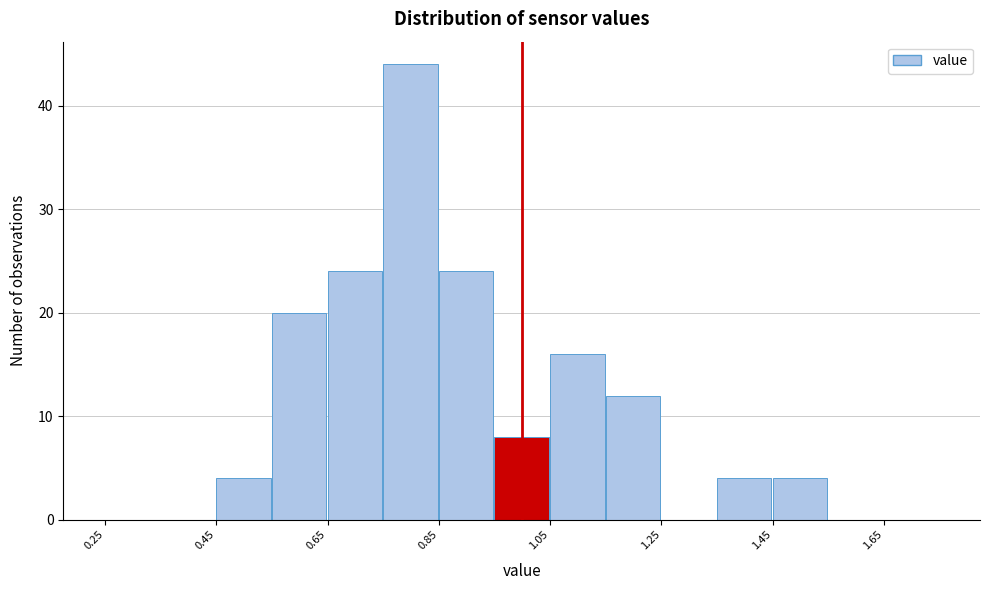

What is the height of the bar covering 1.35 to 1.45 on the x-axis? Neither the bar edges nor the heights are printed on the chart, so give them approximately, as read against the axes.

4